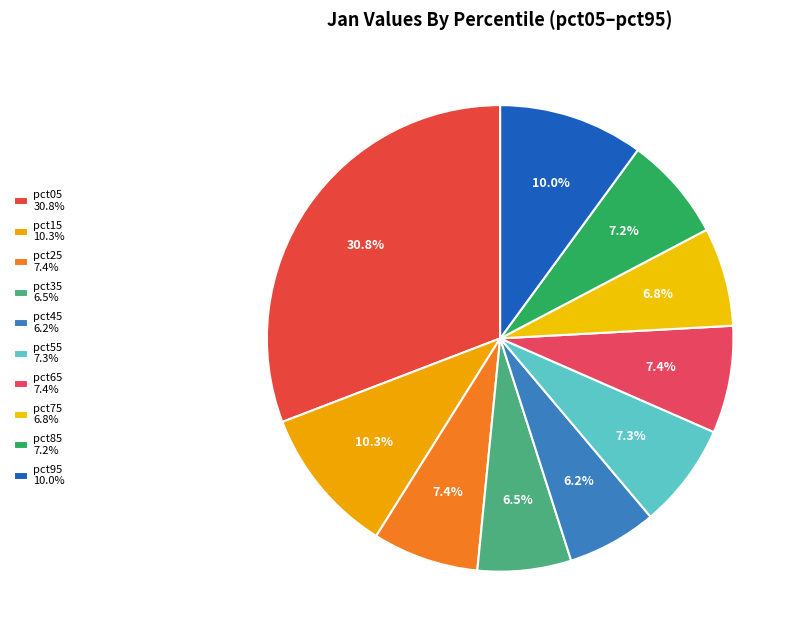

To the nearest percent, what is the difference between the pct75 and pct95 slice percentages?

3%